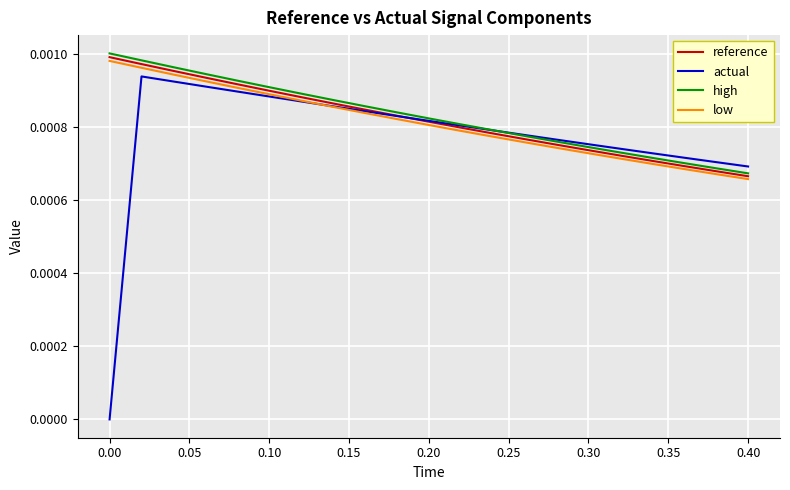

True or false: high and low cross at least once.

False